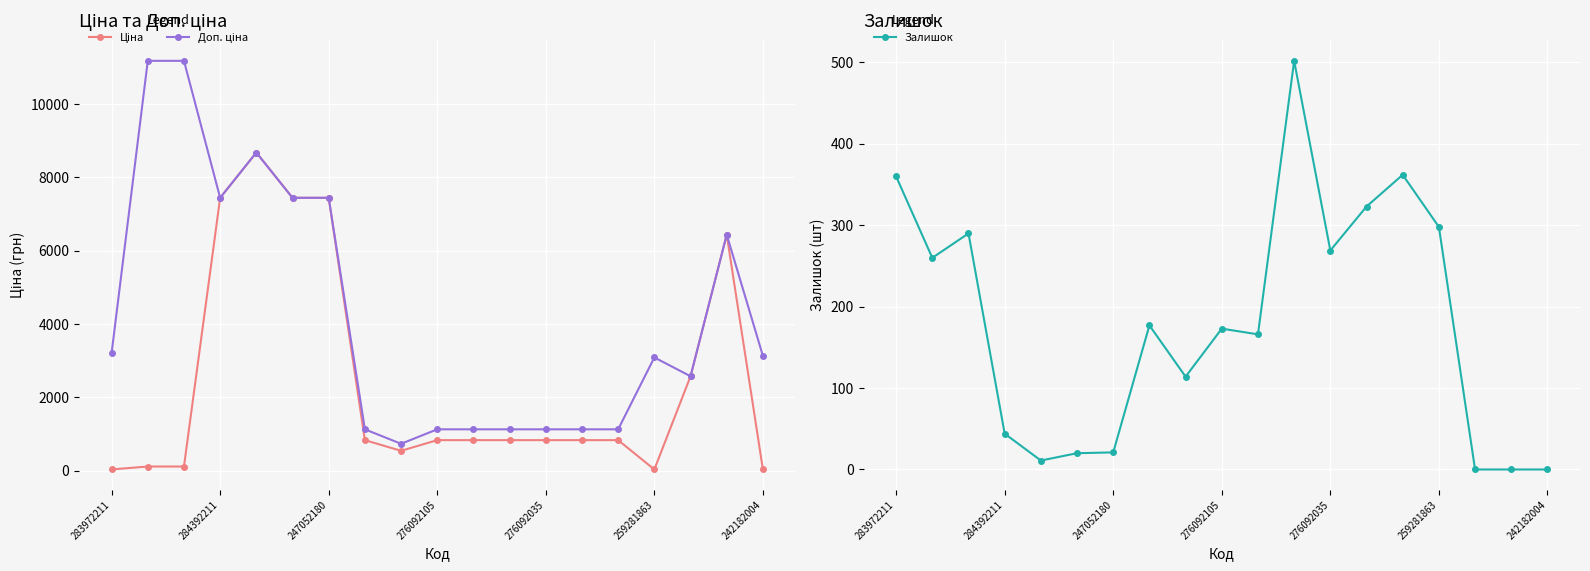

At which category does the chart reach its minimum across all series?

16